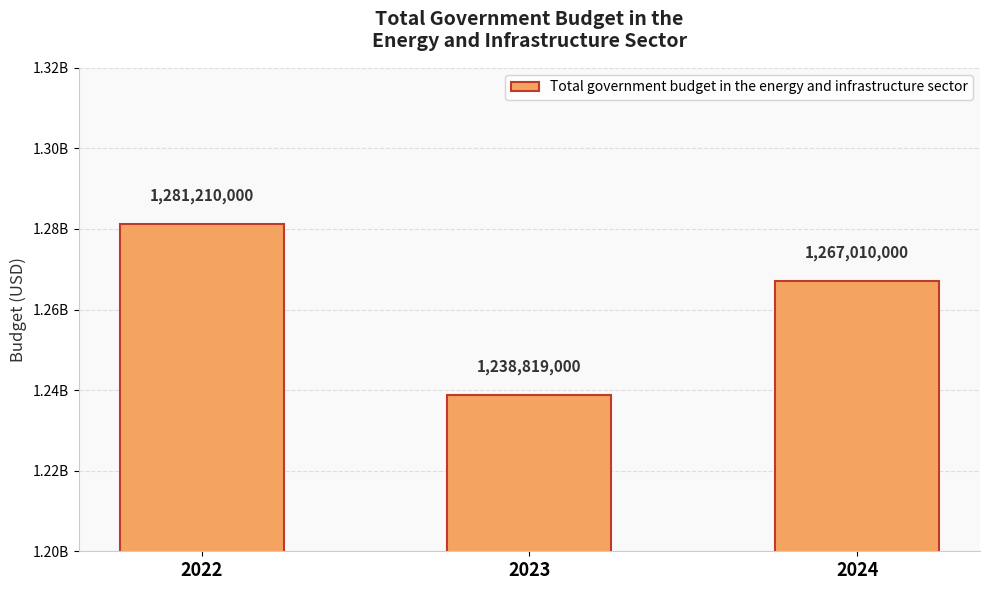

Are the bars horizontal?

No